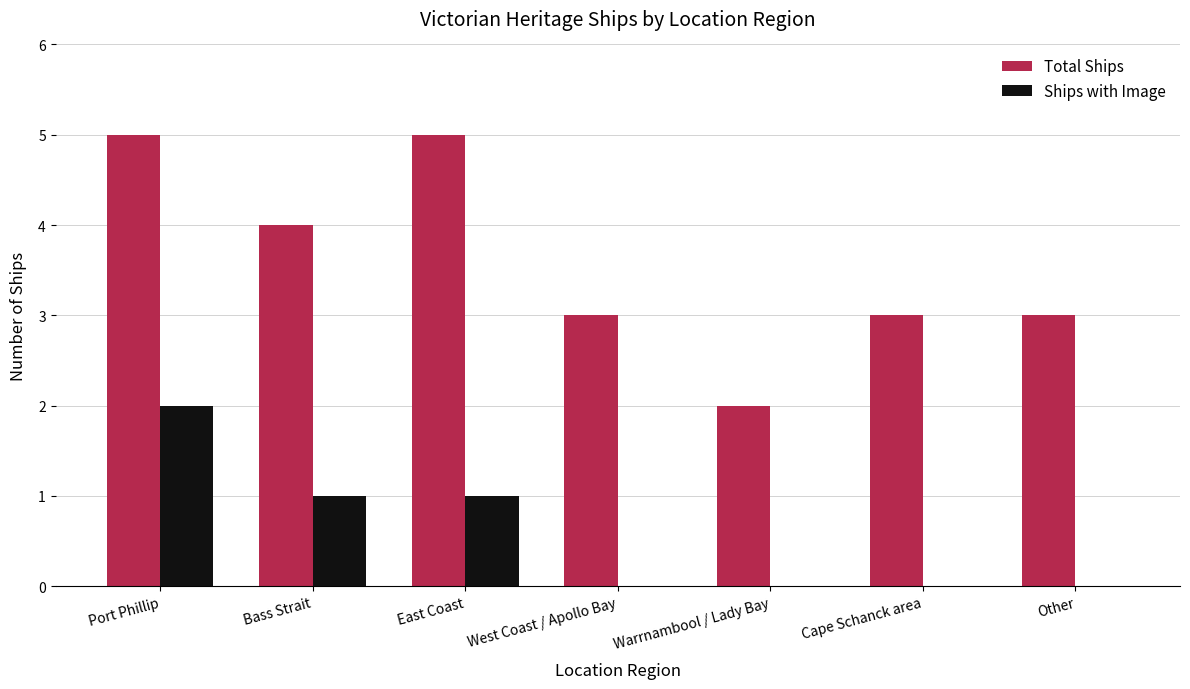

How many Ships with Image values are between 0 and 1?

6